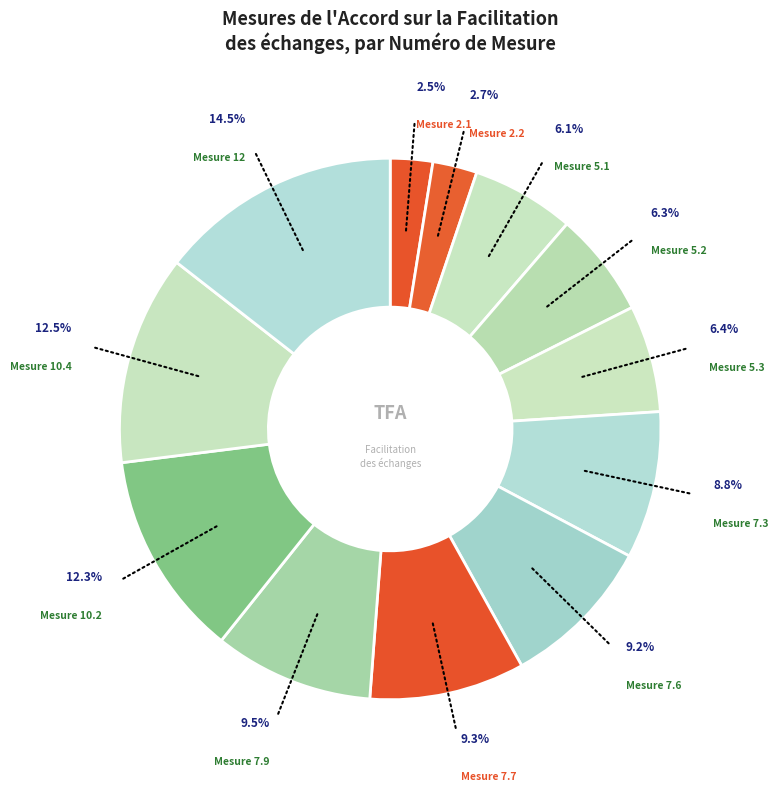

Rank the categories by value from highest to lowest.

12, 10.4, 10.2, 7.9, 7.7, 7.6, 7.3, 5.3, 5.2, 5.1, 2.2, 2.1